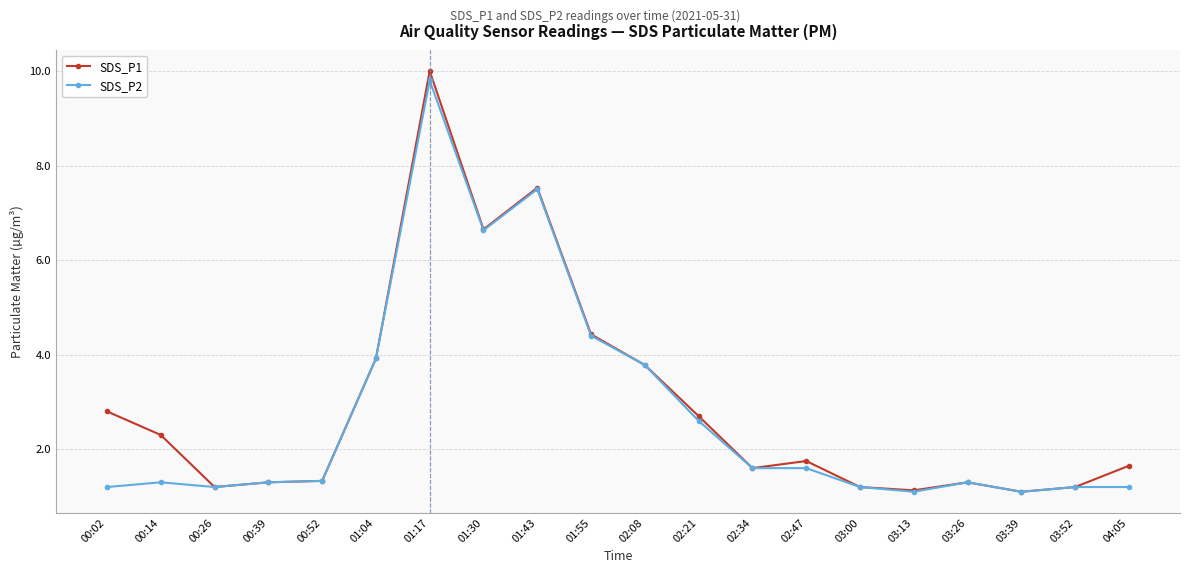

What is the label of the 12th point from the left?

02:21